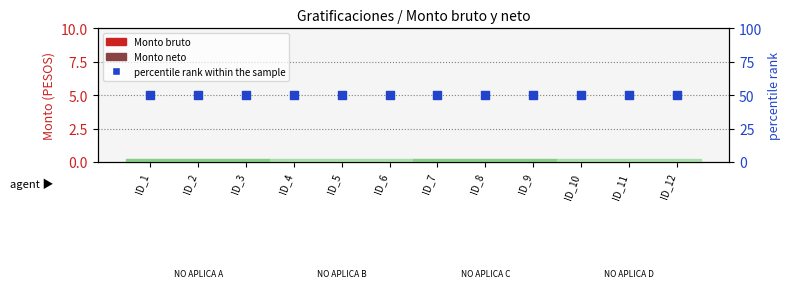

Which series has the largest total across all categories?

percentile rank within the sample